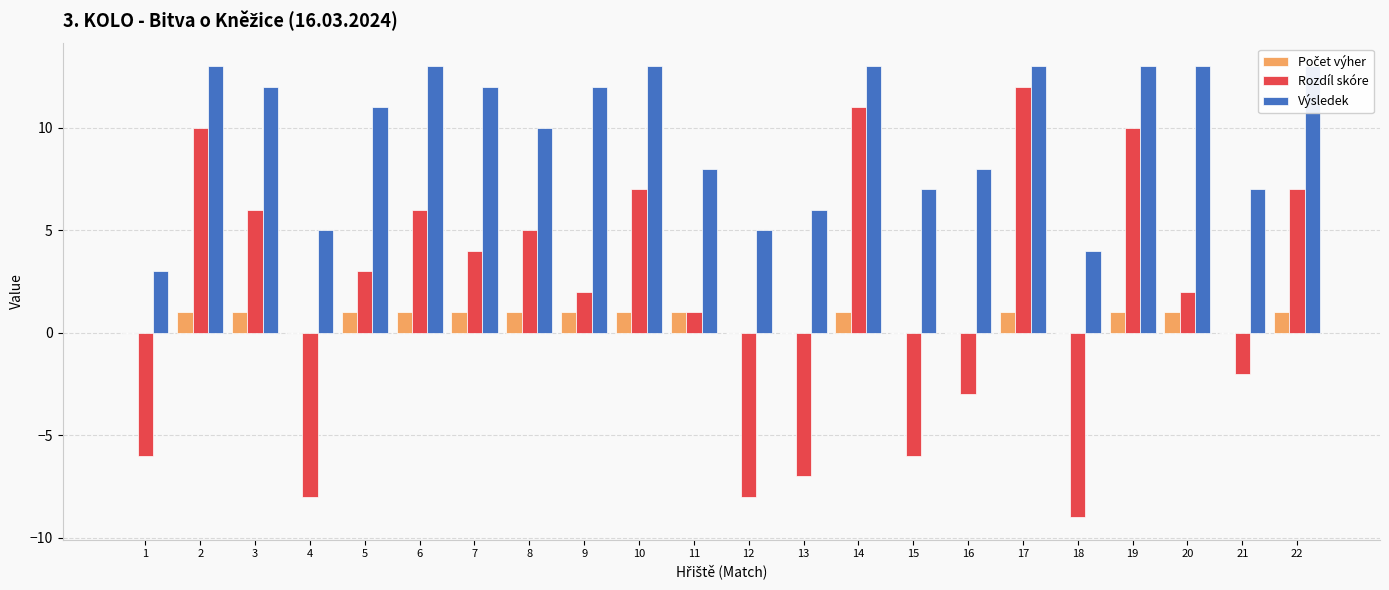

Which label corresponds to the smallest value in the chart?

18